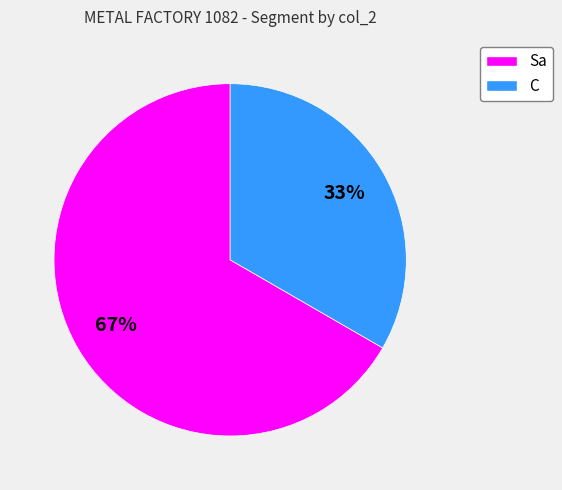

The C slice represents 33% of the pie. True or false?

True